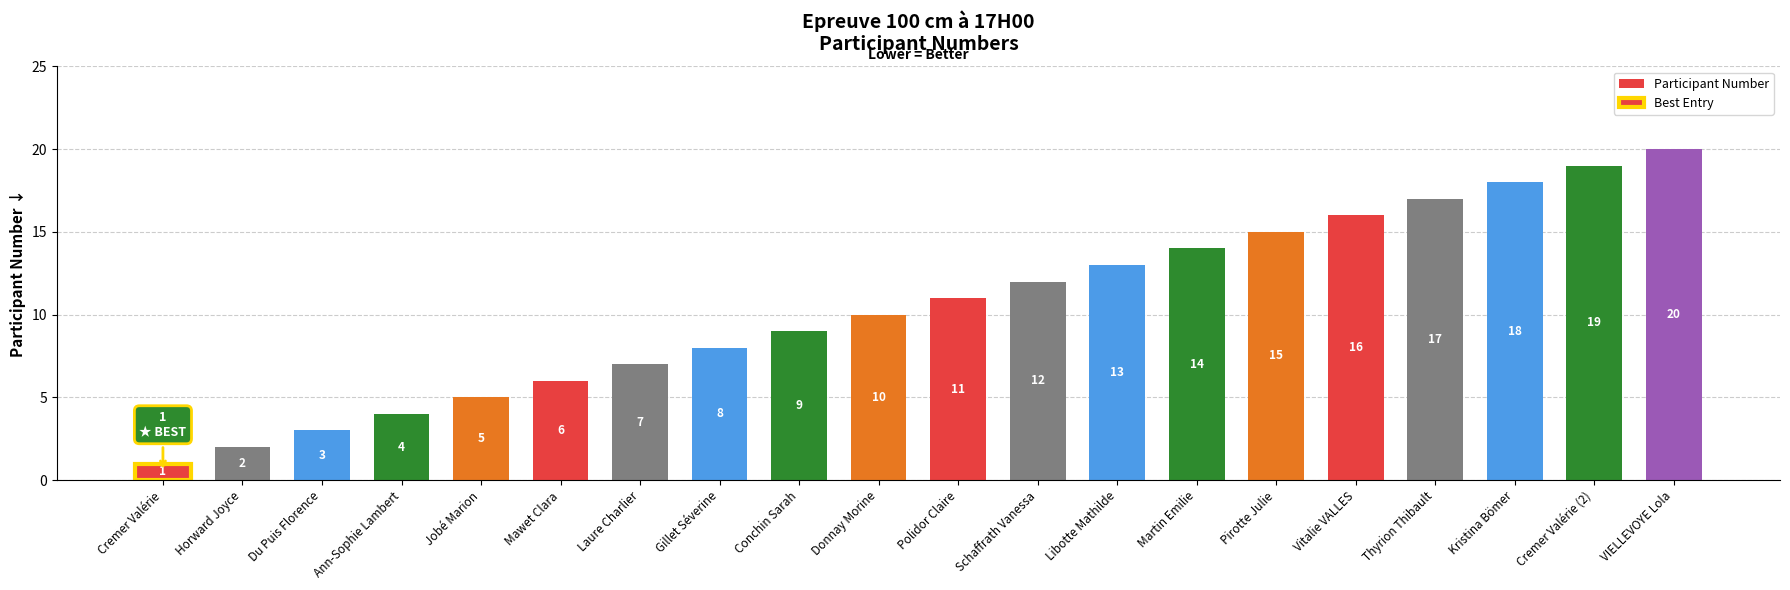

What is the difference between the values at Cremer Valérie and Libotte Mathilde?

12